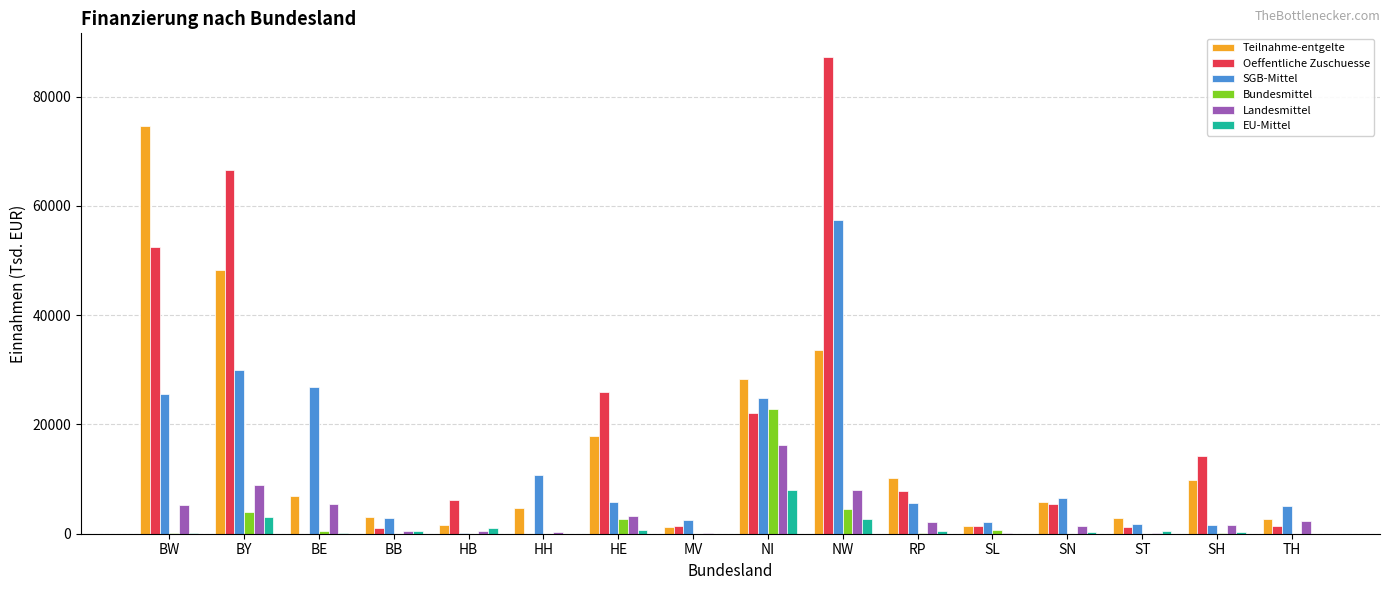

The Teilnahme-entgelte series shows 9913.2 at SH. True or false?

True